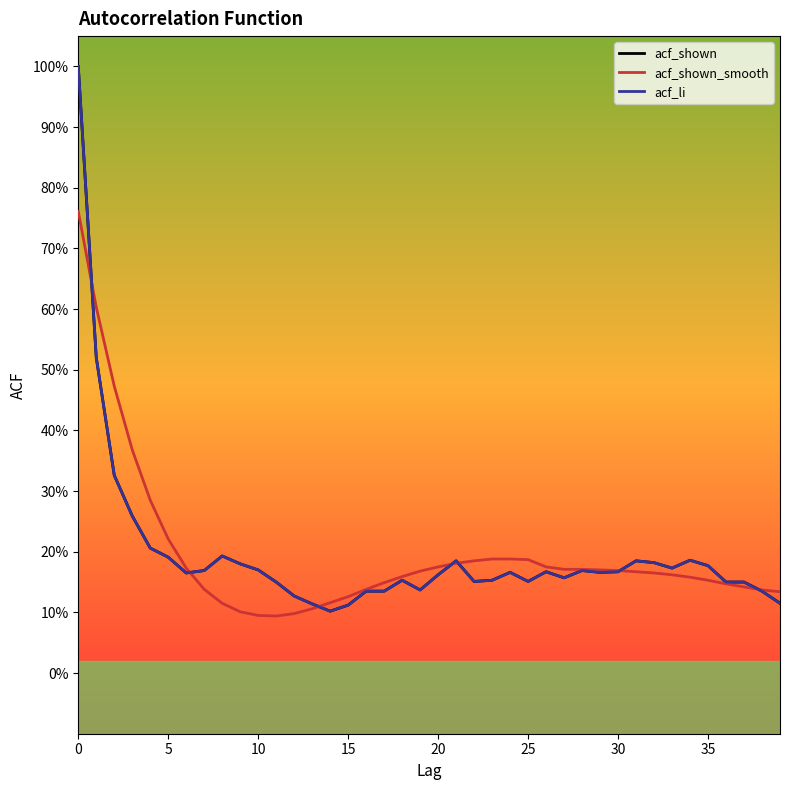

Does the chart display data point markers on the line(s)?

No